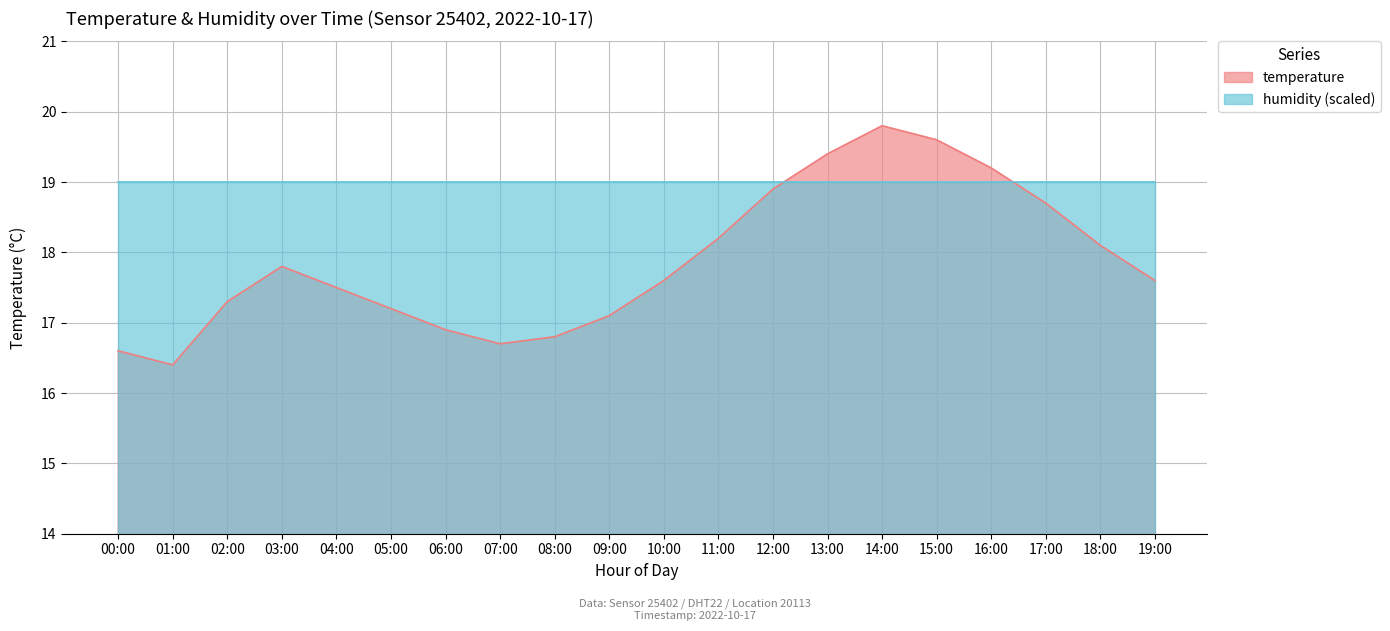

Reading right to left, transcribe all the data shown in this chart.

17.6	18.1	18.7	19.2	19.6	19.8	19.4	18.9	18.2	17.6	17.1	16.8	16.7	16.9	17.2	17.5	17.8	17.3	16.4	16.6